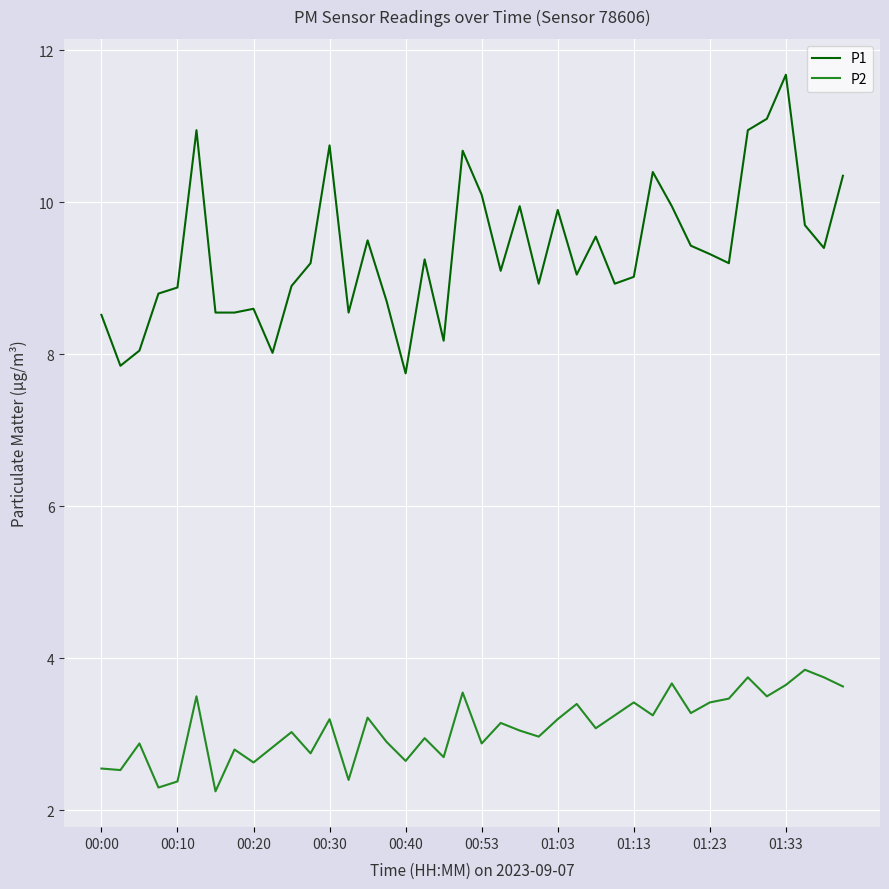

What is the sum of all P1 values?

374.2